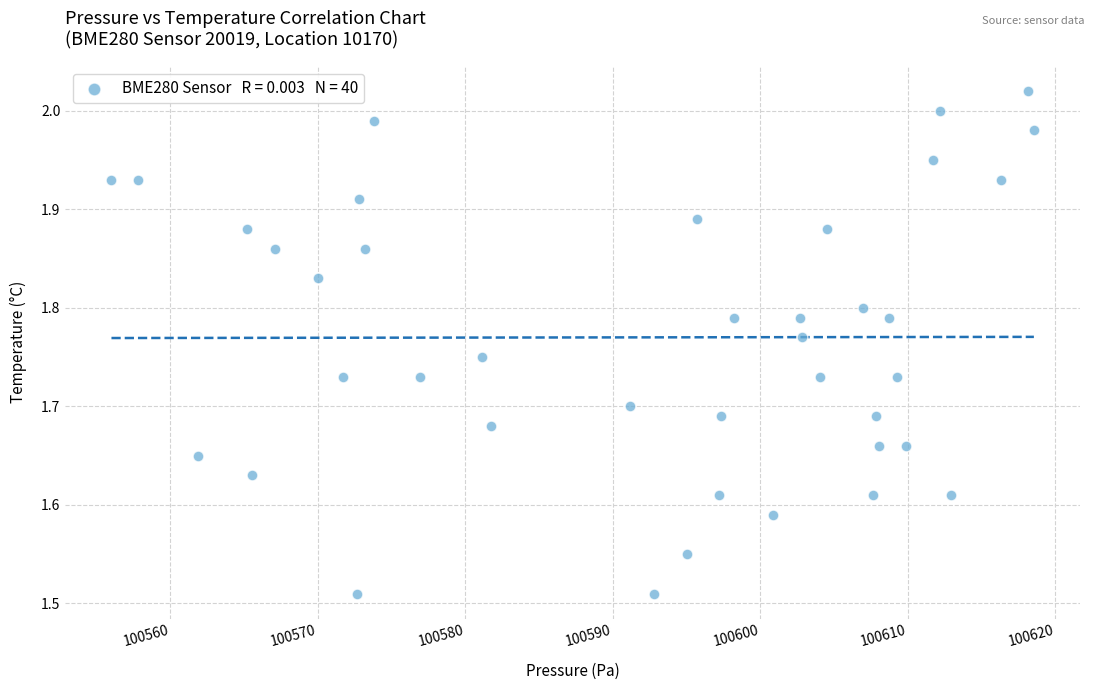

What is the range of X values (max minus min)?

62.5